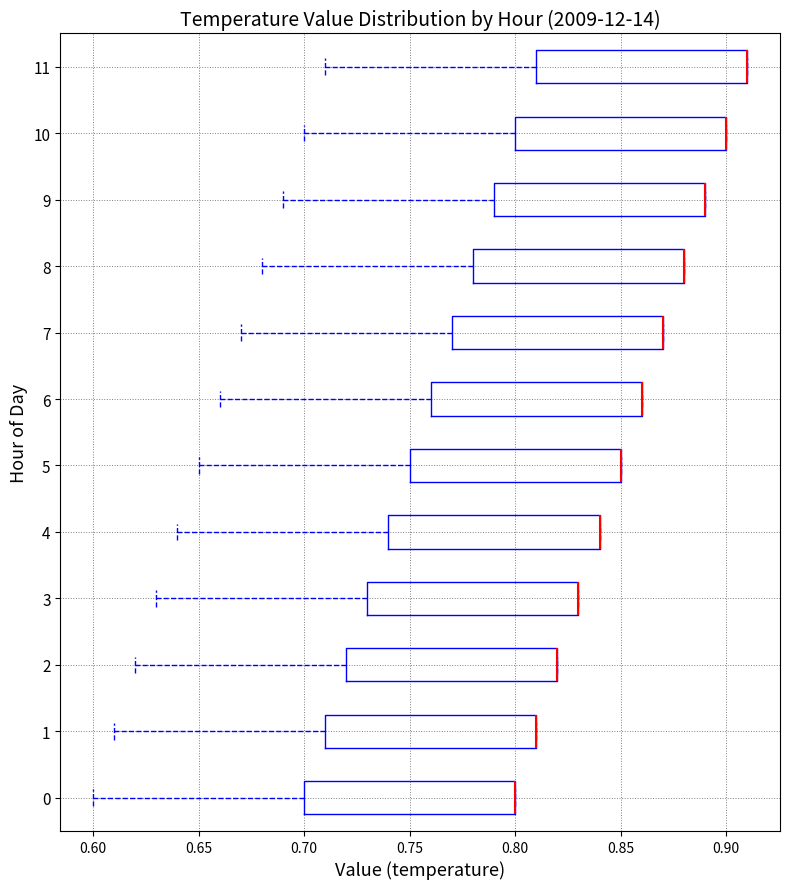

Where is the left edge of the box at y = 8 on the x-axis? The values are not printed on the chart, so give them approximately, as read against the axis.

0.78